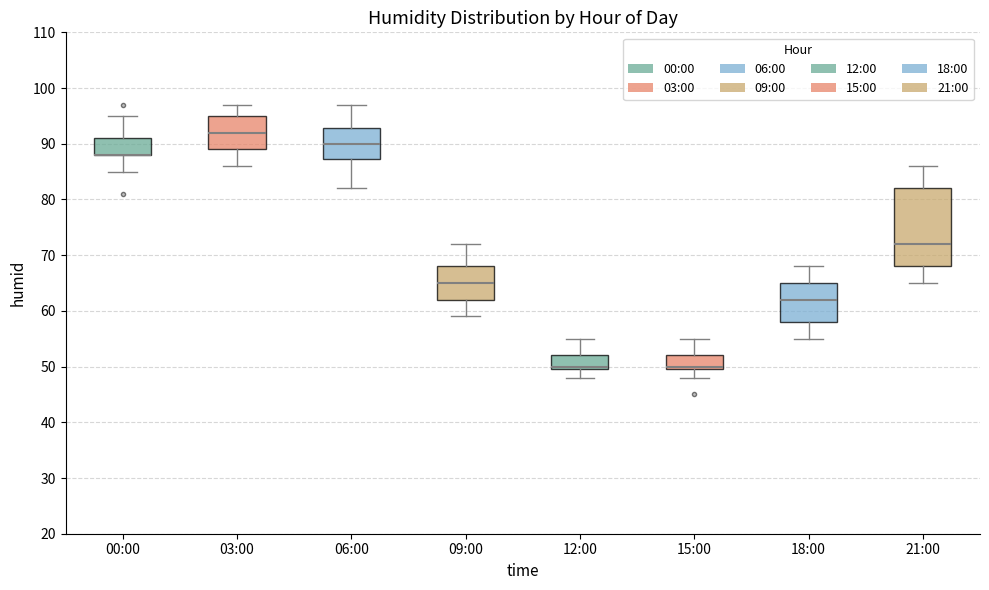

Where is the lower edge of the box for 00:00 on the y-axis? The values are not printed on the chart, so give them approximately, as read against the axis.

88